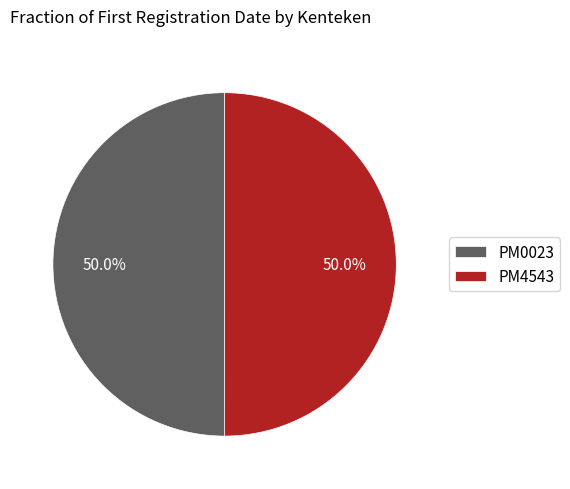

Combined, do PM4543 and PM0023 account for over 50%?

Yes